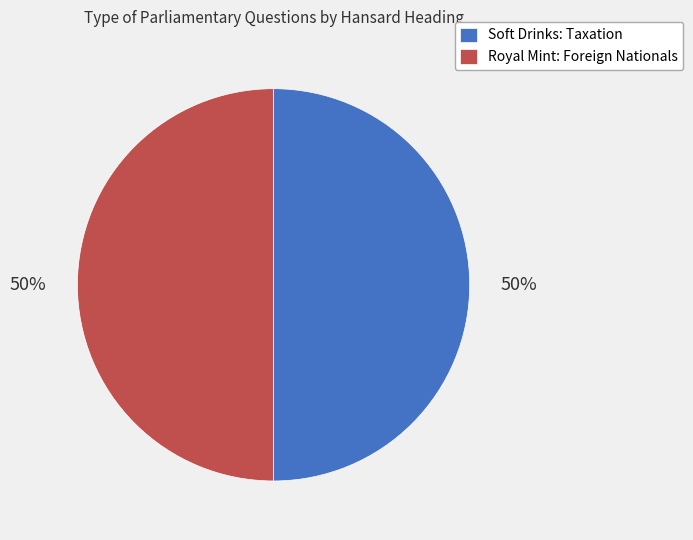

Approximately how many times larger is the value at Soft Drinks: Taxation compared to Royal Mint: Foreign Nationals?

1.0